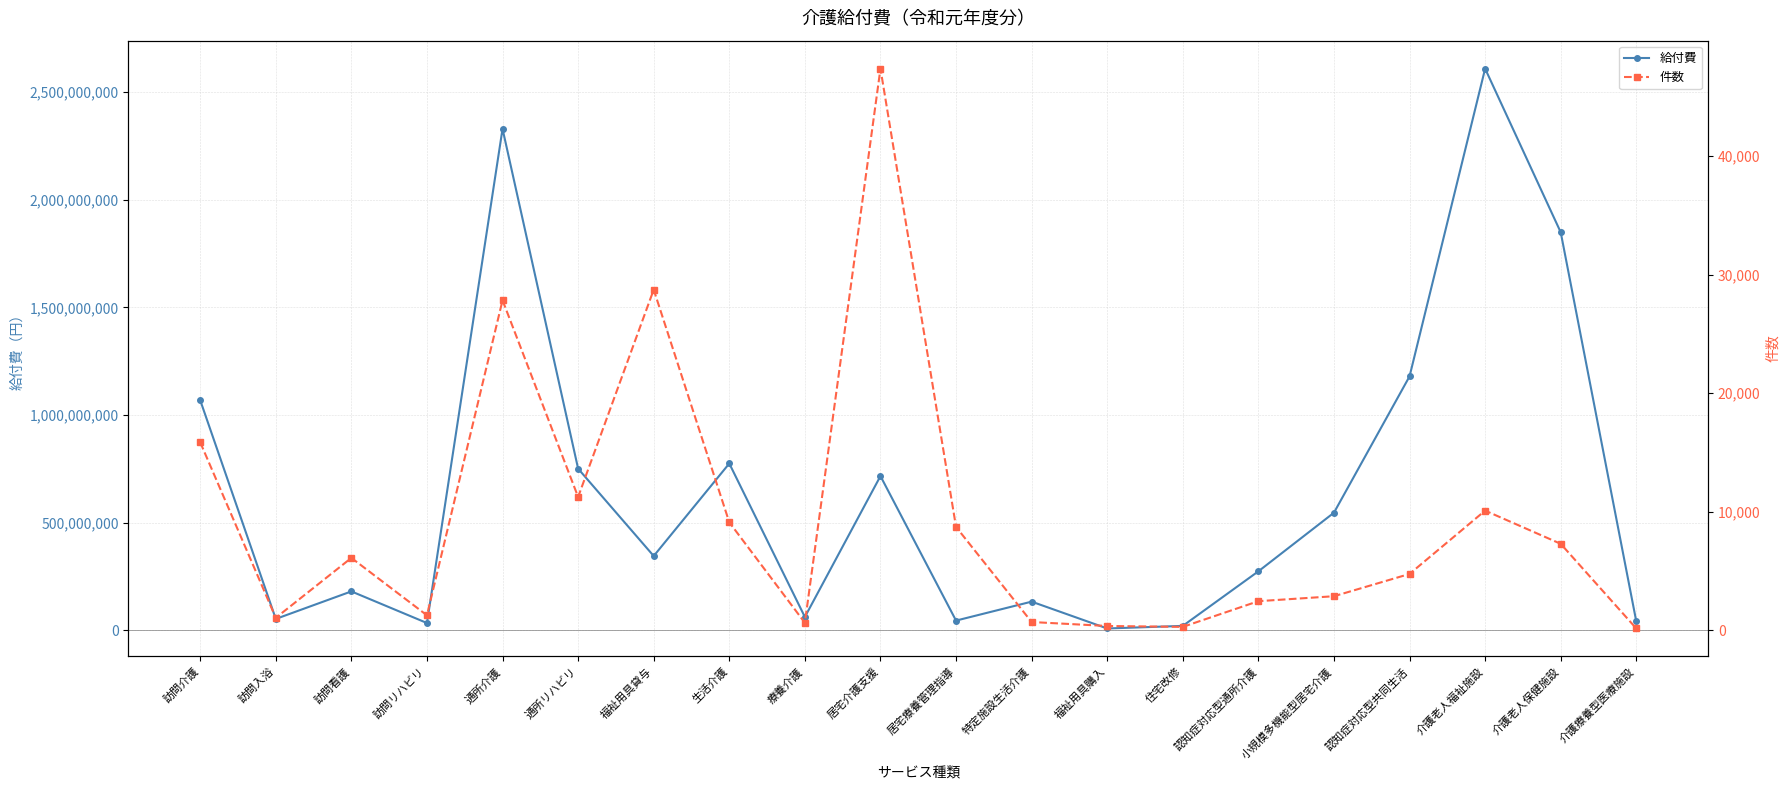

How many values in the 給付費 series exceed 345814106?

9